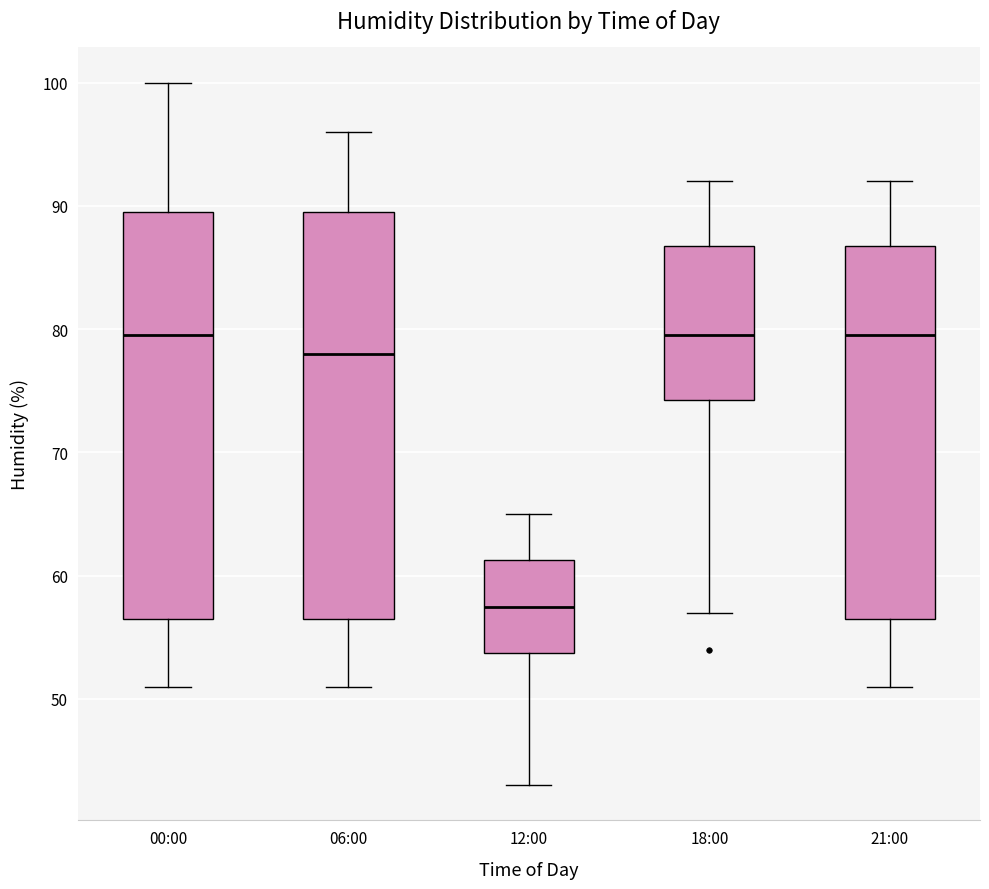

Reading left to right, read every box against the y-axis: the position of its median line, the range the box covers, and the ends of its whiskers. The values are not printed on the chart, so give them approximately, as read against the axis.

00:00: median 80, box 57 to 90, whiskers 51 to 100
06:00: median 78, box 57 to 90, whiskers 51 to 96
12:00: median 58, box 54 to 61, whiskers 43 to 65
18:00: median 80, box 74 to 87, whiskers 57 to 92
21:00: median 80, box 57 to 87, whiskers 51 to 92